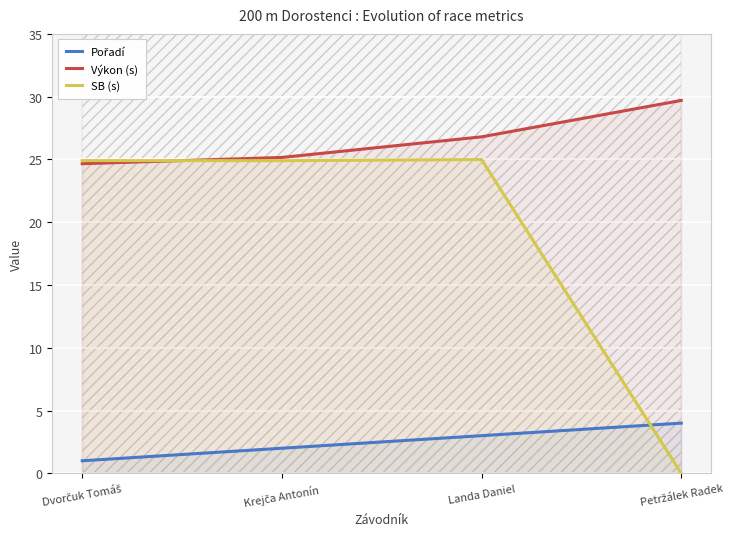

What is the difference between the Výkon (s) values at Petržálek Radek and Krejča Antonín?

4.5